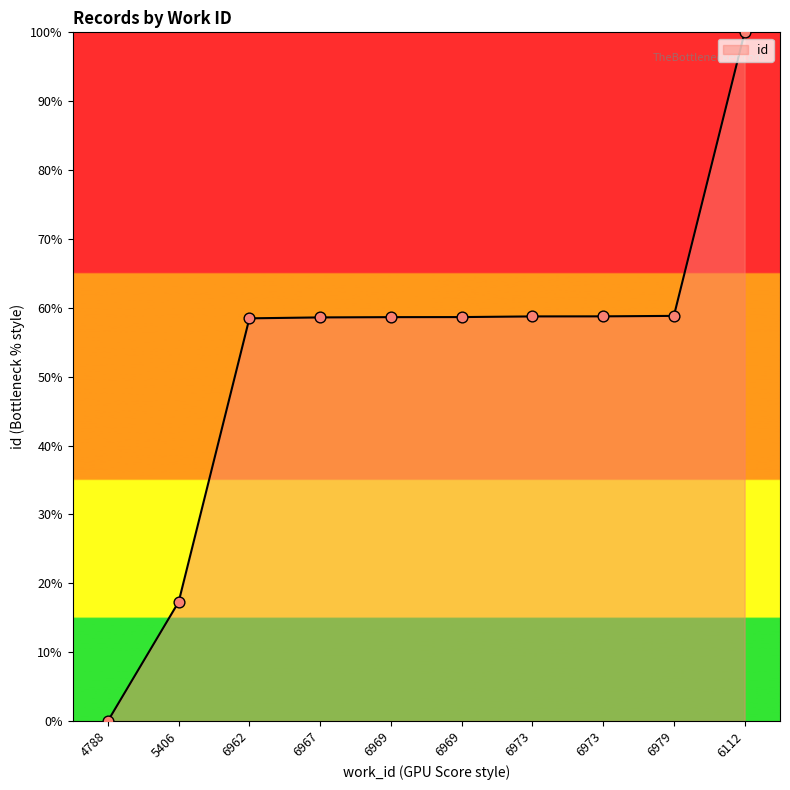

What is the change in value from 6979 to 6112?

+41.2